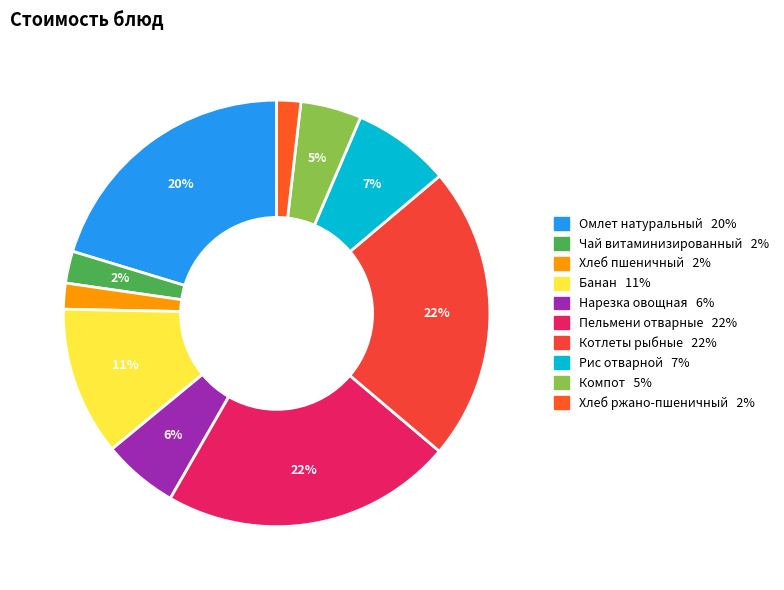

Count the number of slices in the pie.

10